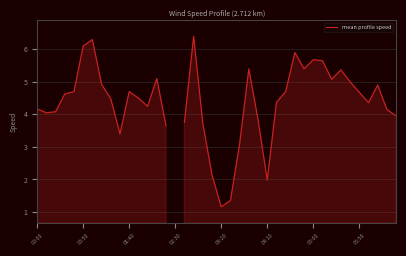

How many lines are shown in the chart?

1